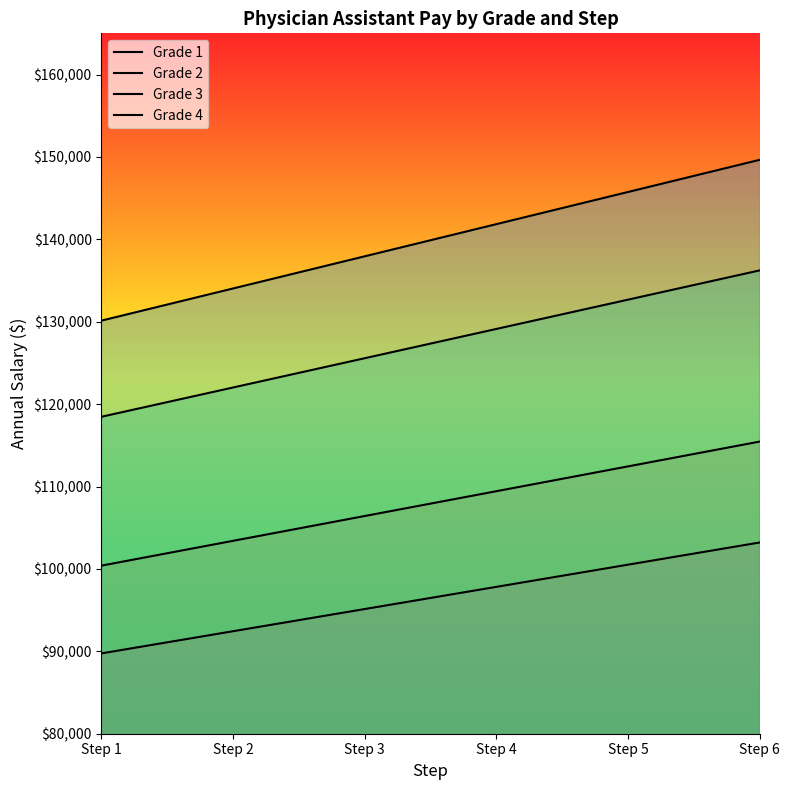

What is the highest value of the Grade 3 series?

136229